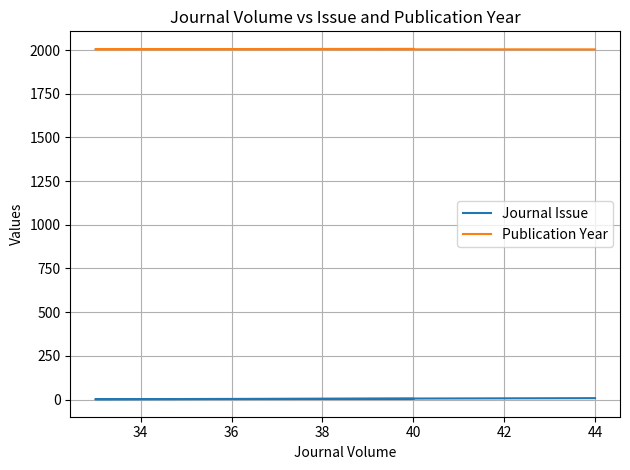

What is the maximum value shown in the chart?

2007